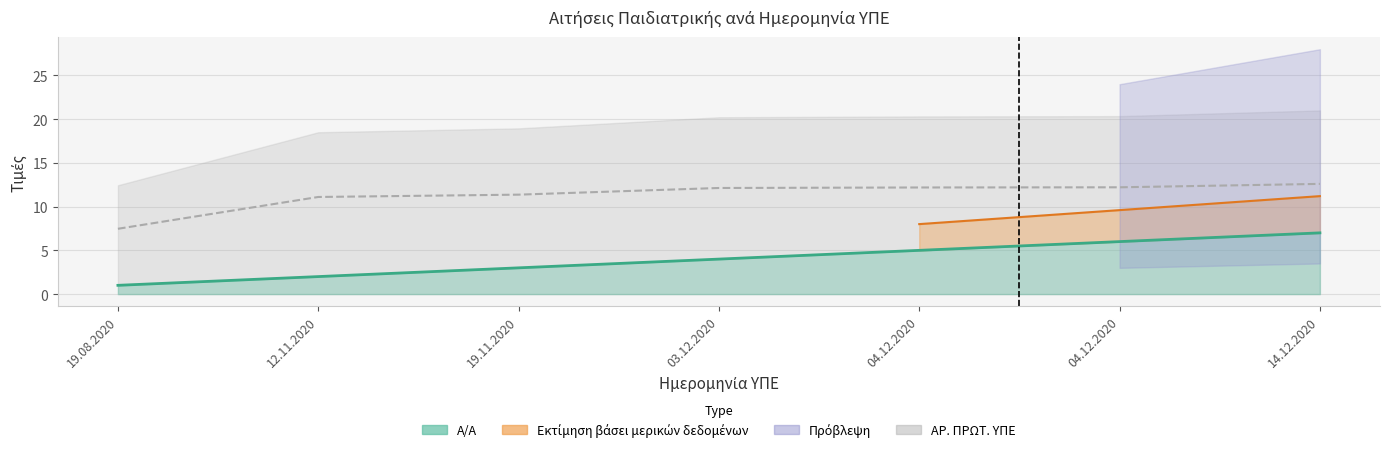

How many data points in ΑΡ. ΠΡΩΤ. ΥΠΕ are less than 12?

3